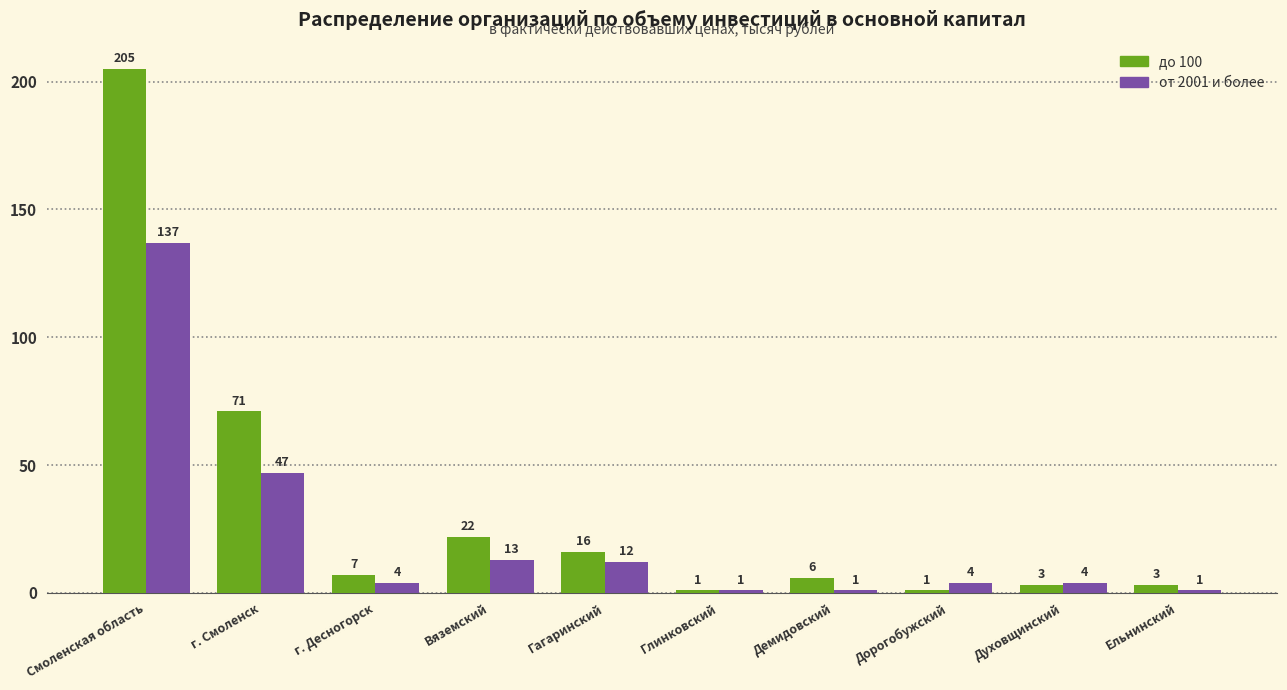

Rank the series by their average value, from highest to lowest.

до 100, от 2001 и более